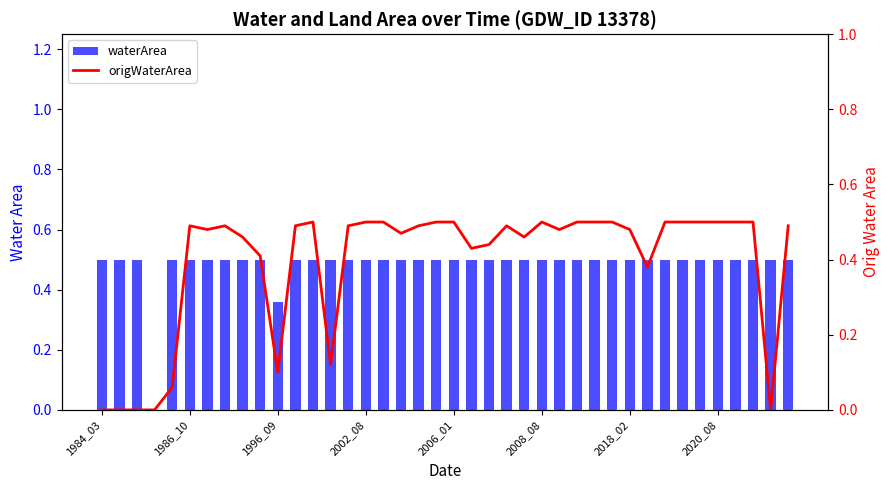

What is the approximate value of origWaterArea at 8?

0.5